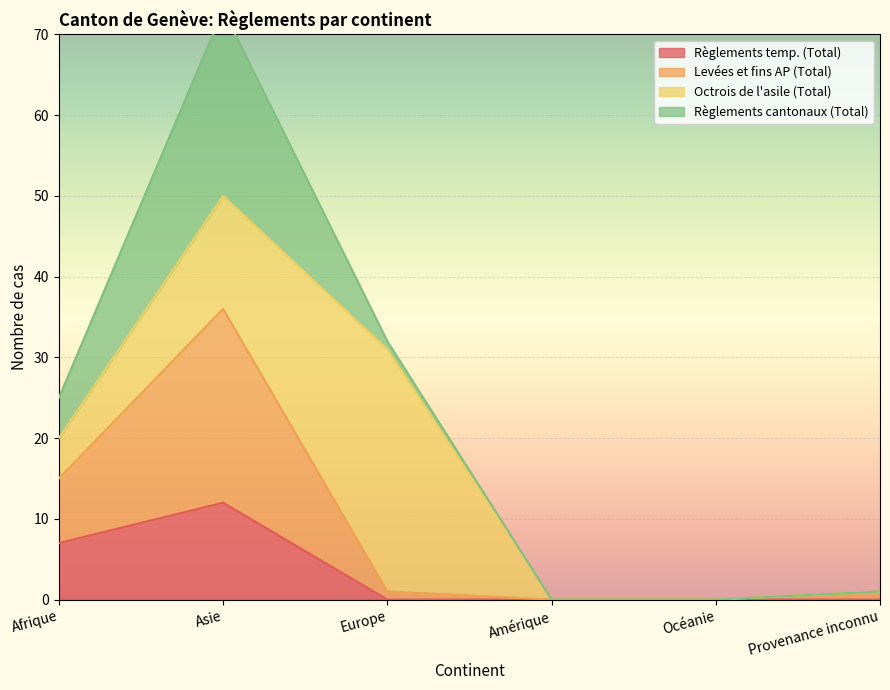

At which label does Règlements temp. (Total) reach its peak?

Asie